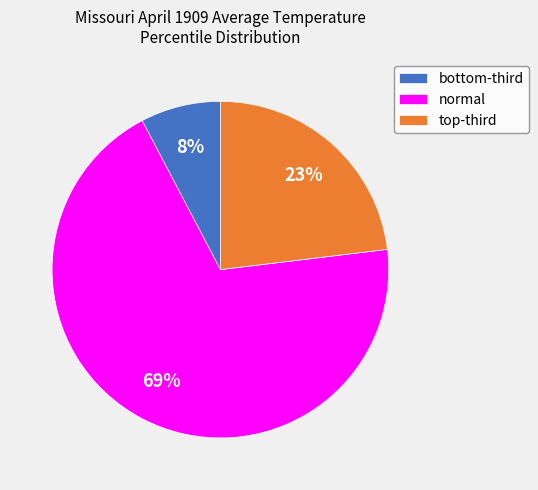

To the nearest percent, what is the average slice percentage?

33%